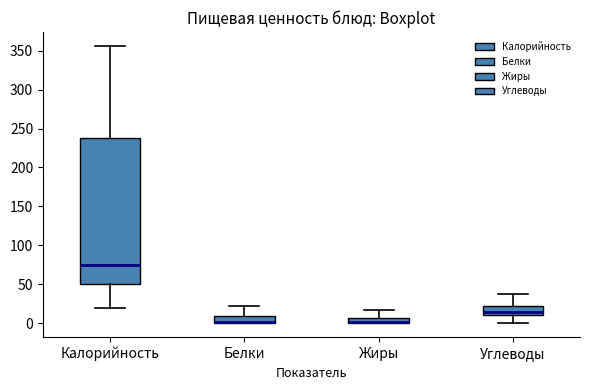

Where does the upper whisker of the box for Жиры end on the y-axis? The values are not printed on the chart, so give them approximately, as read against the axis.

15